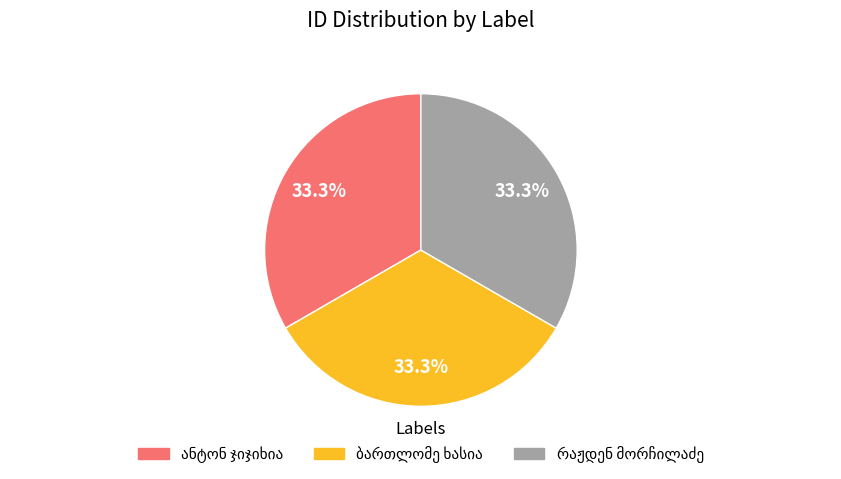

Is there any slice that represents more than half of the pie?

No